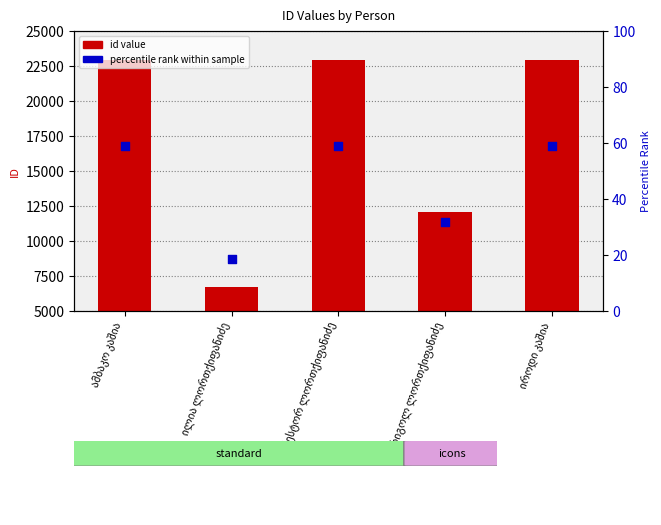

Which has a higher value, ნესტორ ლორთქიფანიძე or ამბაკო კაშია?

ამბაკო კაშია